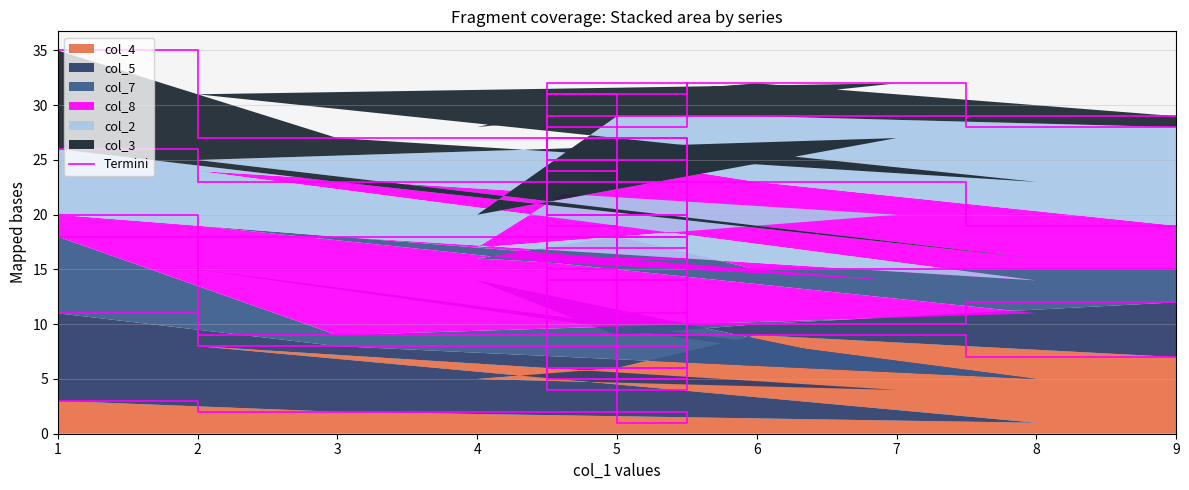

Is it true that col_4 equals 9 at 6?

True